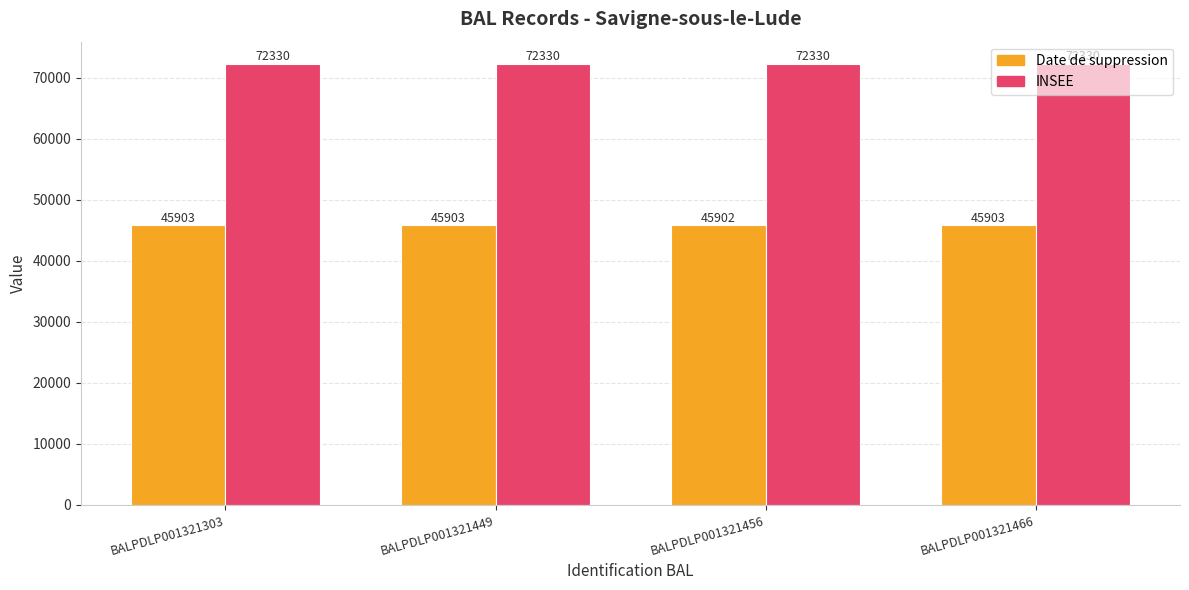

Is the value of Date de suppression at BALPDLP001321303 greater than the value of INSEE at BALPDLP001321303?

No